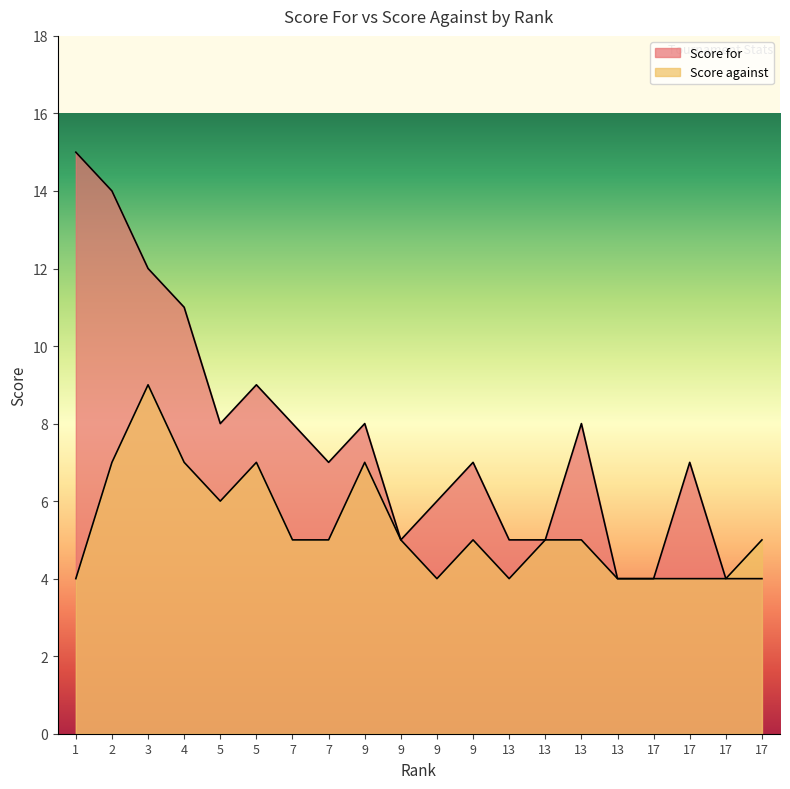

Does the chart have visible grid lines?

No